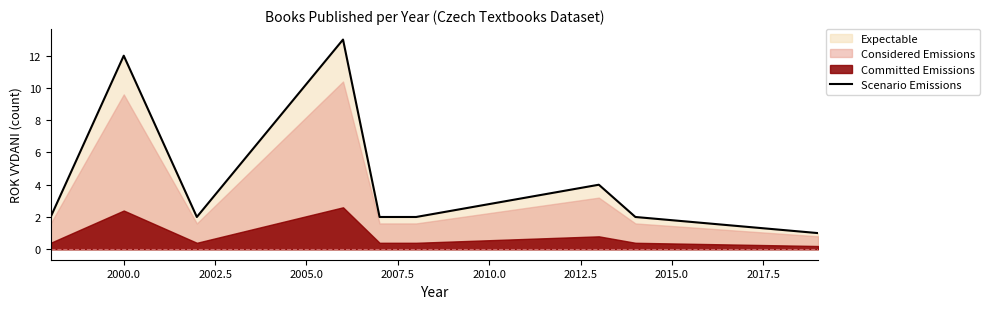

How many data points does each series have?

9